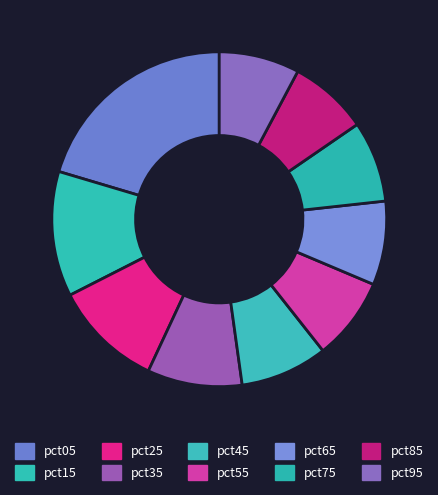

Count the number of slices in the pie.

10